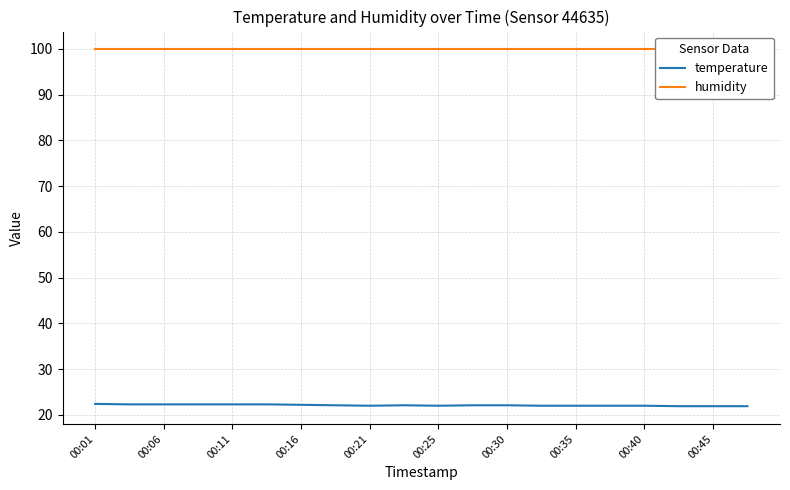

Reading left to right, transcribe all the data shown in this chart.

temperature: 22.4	22.3	22.3	22.3	22.3	22.3	22.2	22.1	22.0	22.1	22.0	22.1	22.1	22.0	22.0	22.0	22.0	21.9	21.9	21.9
humidity: 99.9	99.9	99.9	99.9	99.9	99.9	99.9	99.9	99.9	99.9	99.9	99.9	99.9	99.9	99.9	99.9	99.9	99.9	99.9	99.9